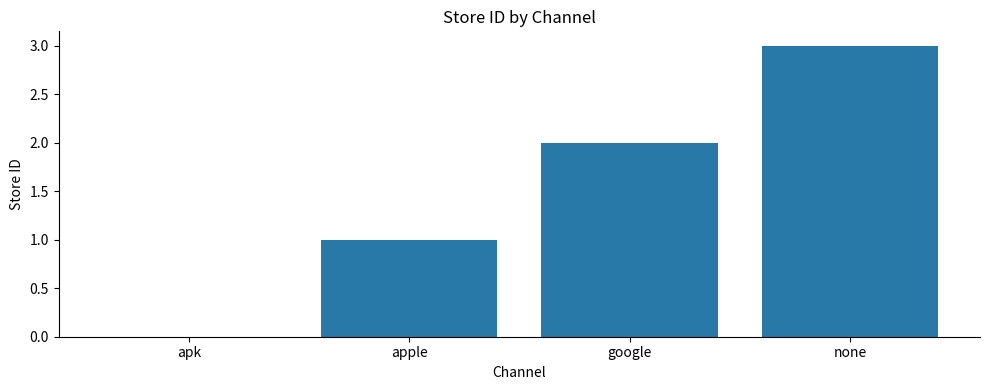

True or false: the data shows 3 at none.

True